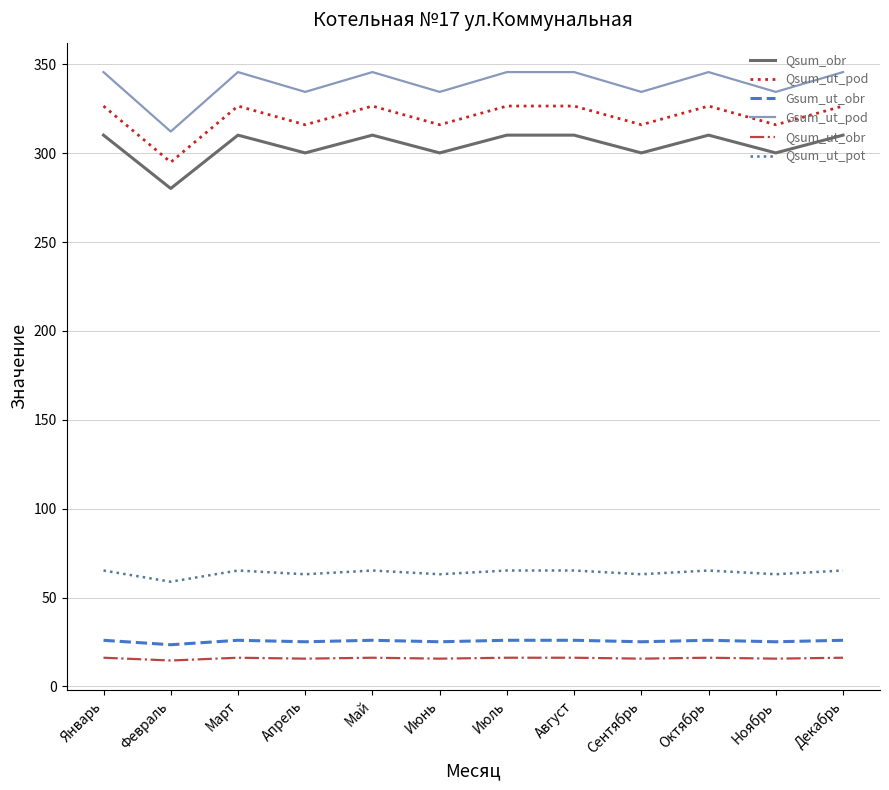

Where does the Qsum_ut_pot series first go above 65?

Январь